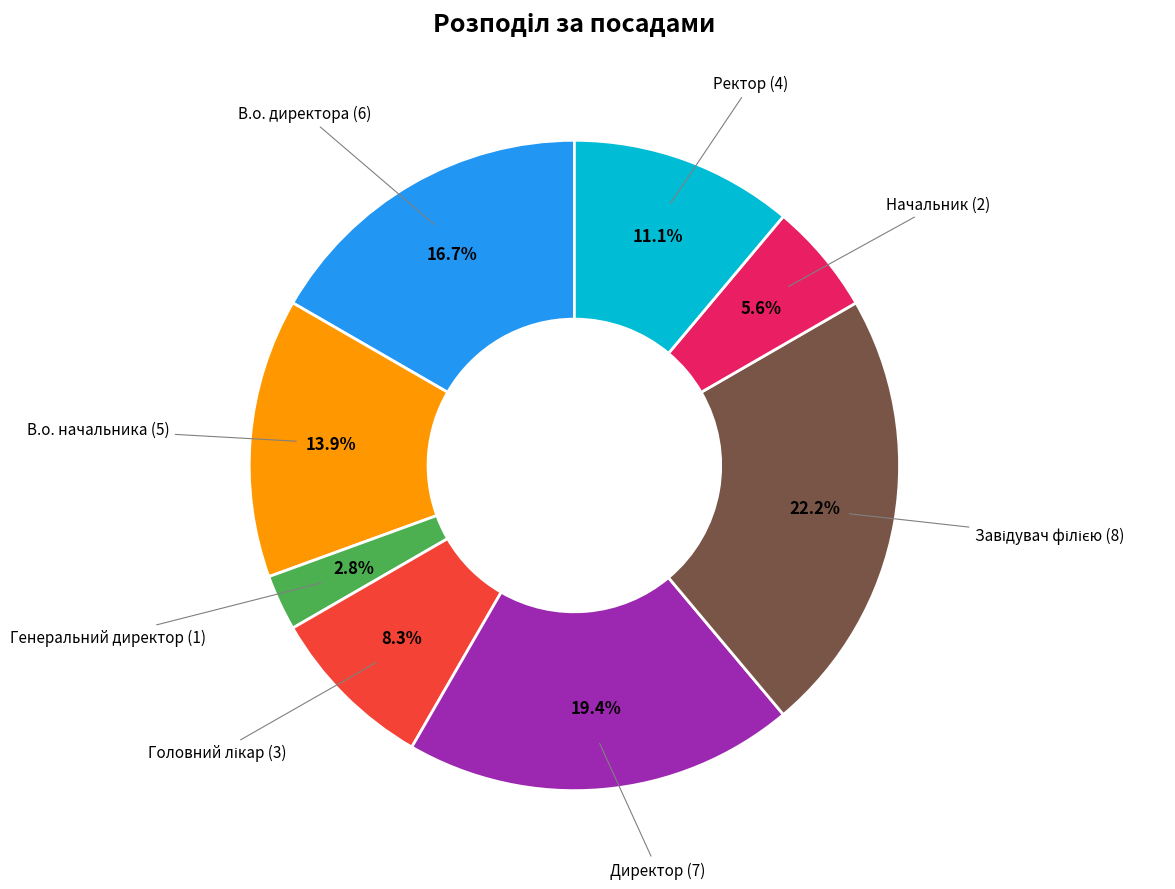

Is the sum of В.о. начальника and Директор greater than half?

No